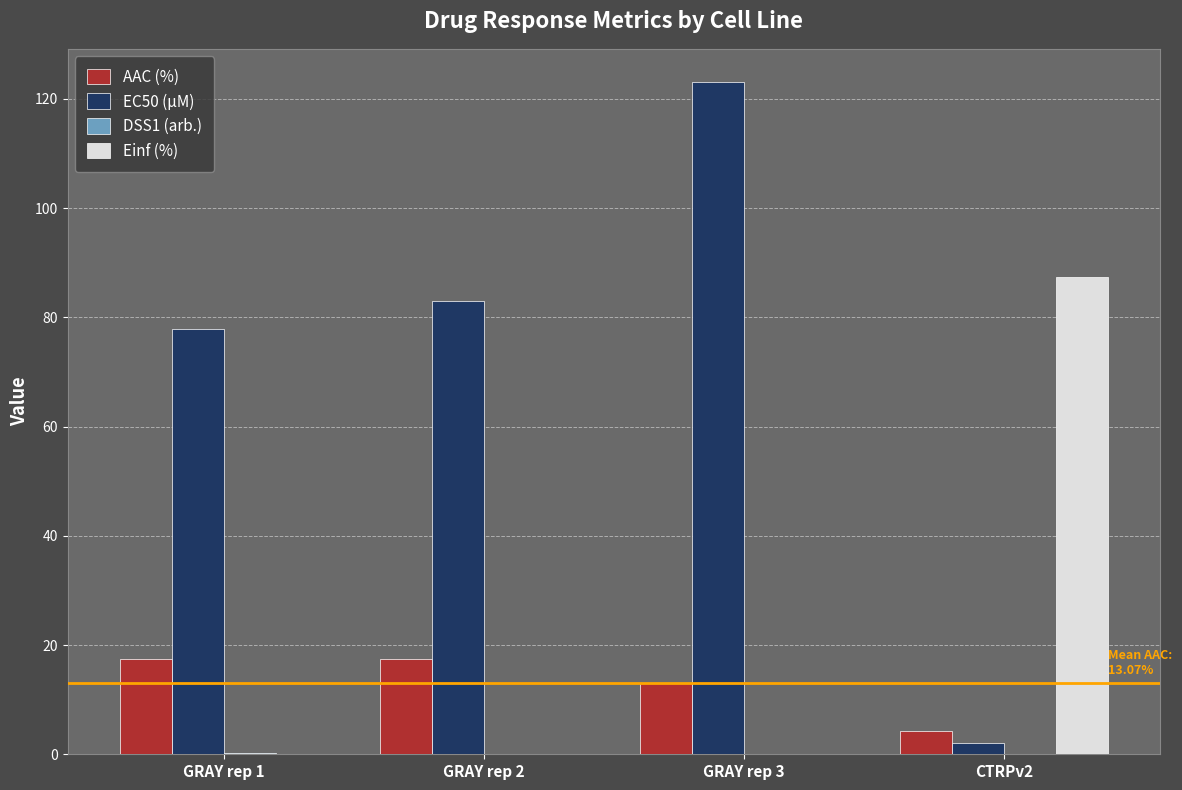

Which label corresponds to the largest value in the chart?

GRAY rep 3